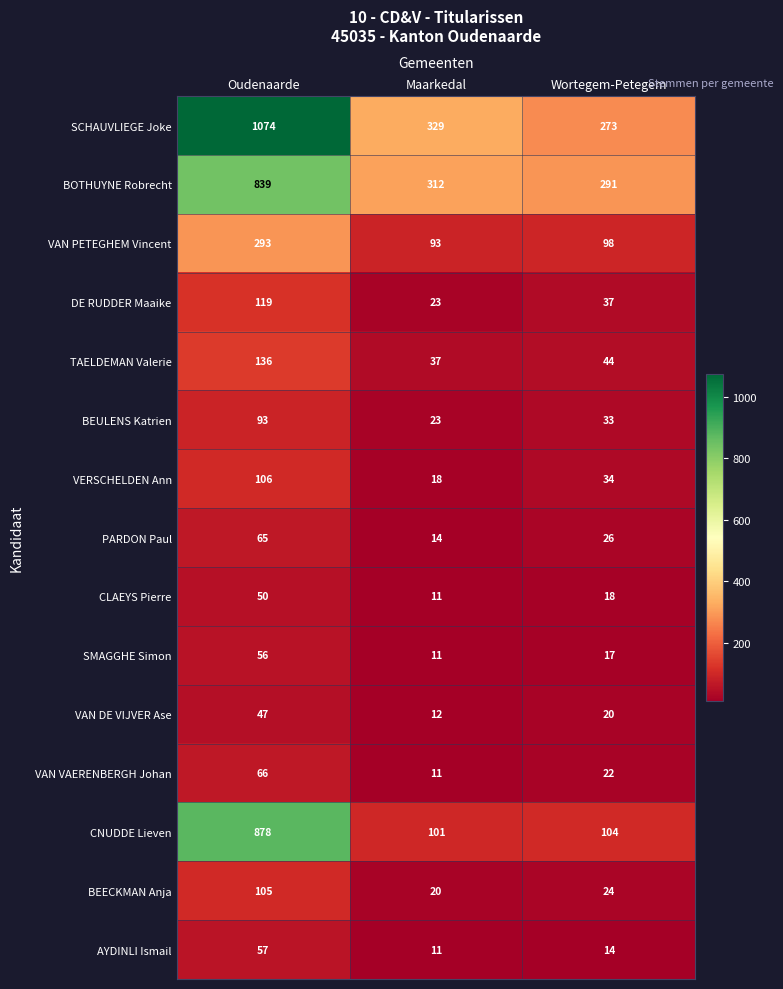

Where is SCHAUVLIEGE Joke nearest to the value 673?

Maarkedal